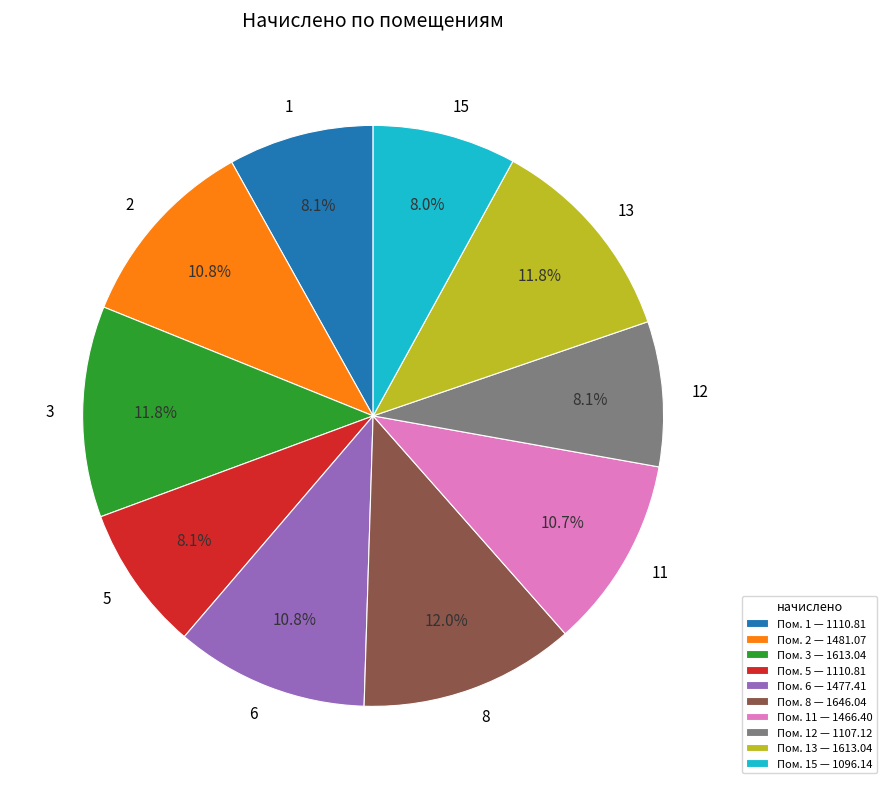

How many slices are in this pie chart?

10